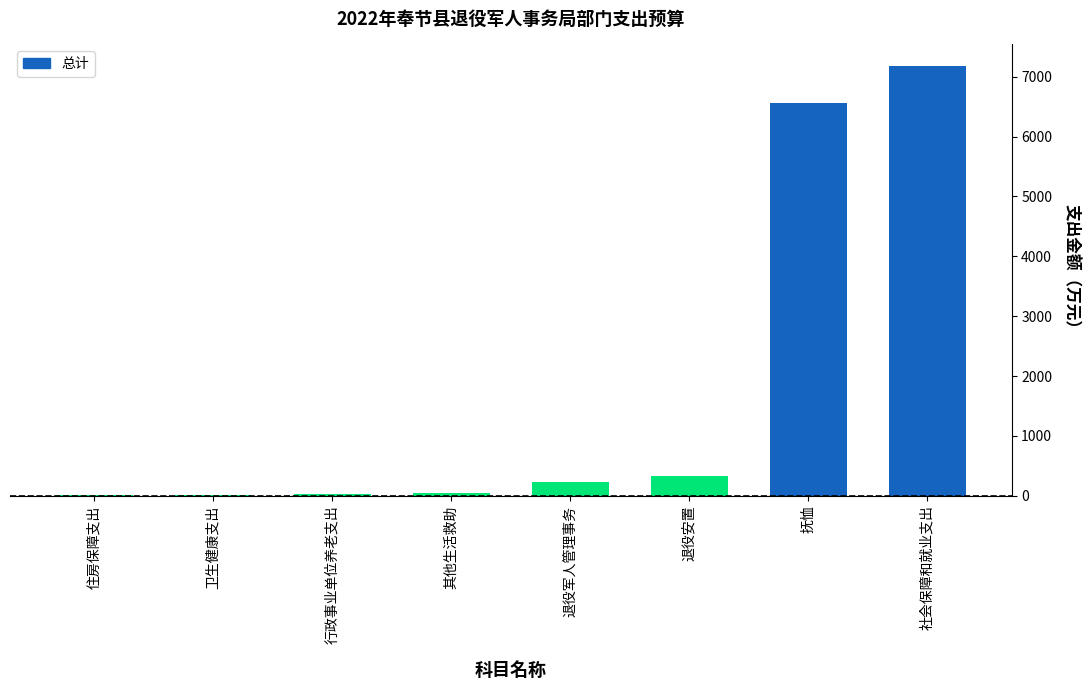

Count the number of values greater than 226.

4